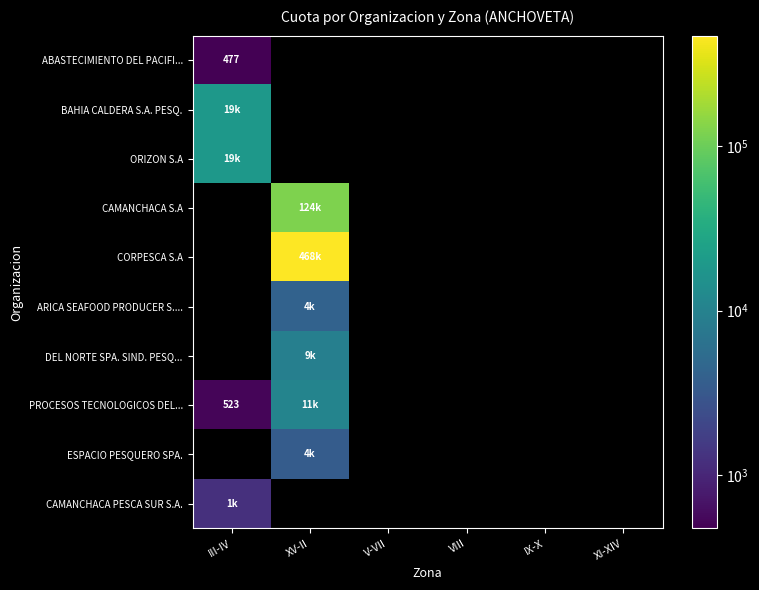

What is the maximum value shown in the chart?

468152.7